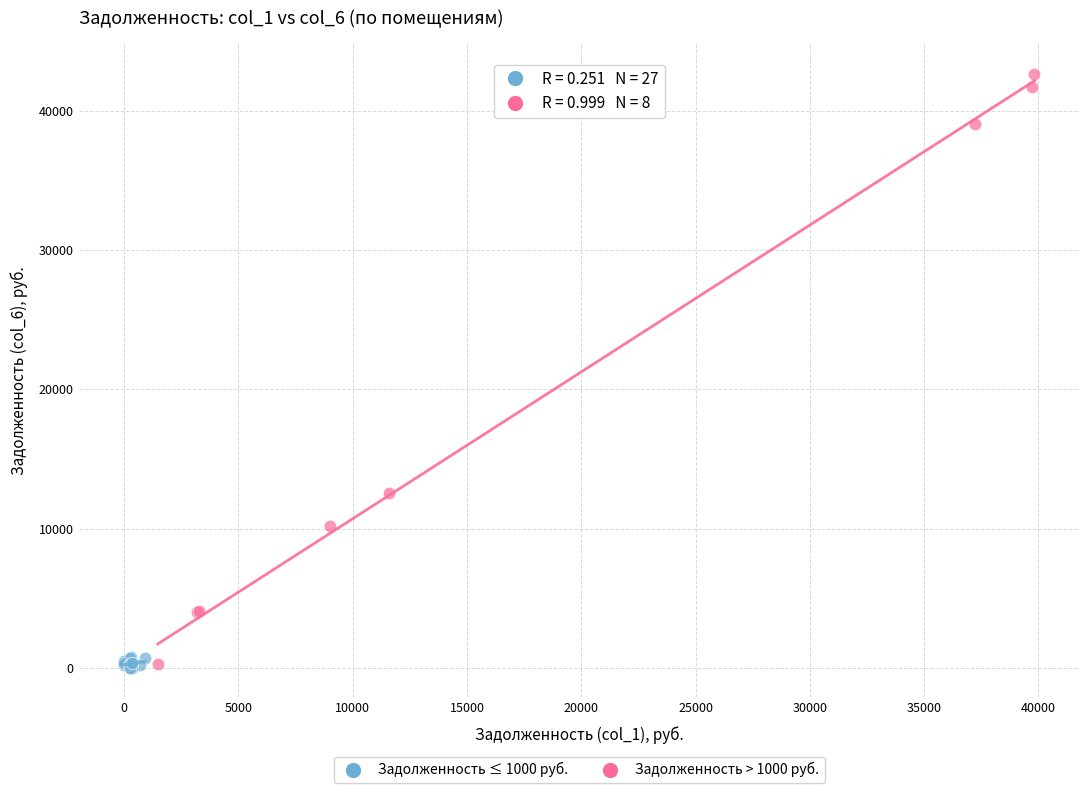

Which series has the largest Y range (max minus min)?

Задолженность > 1000 руб.